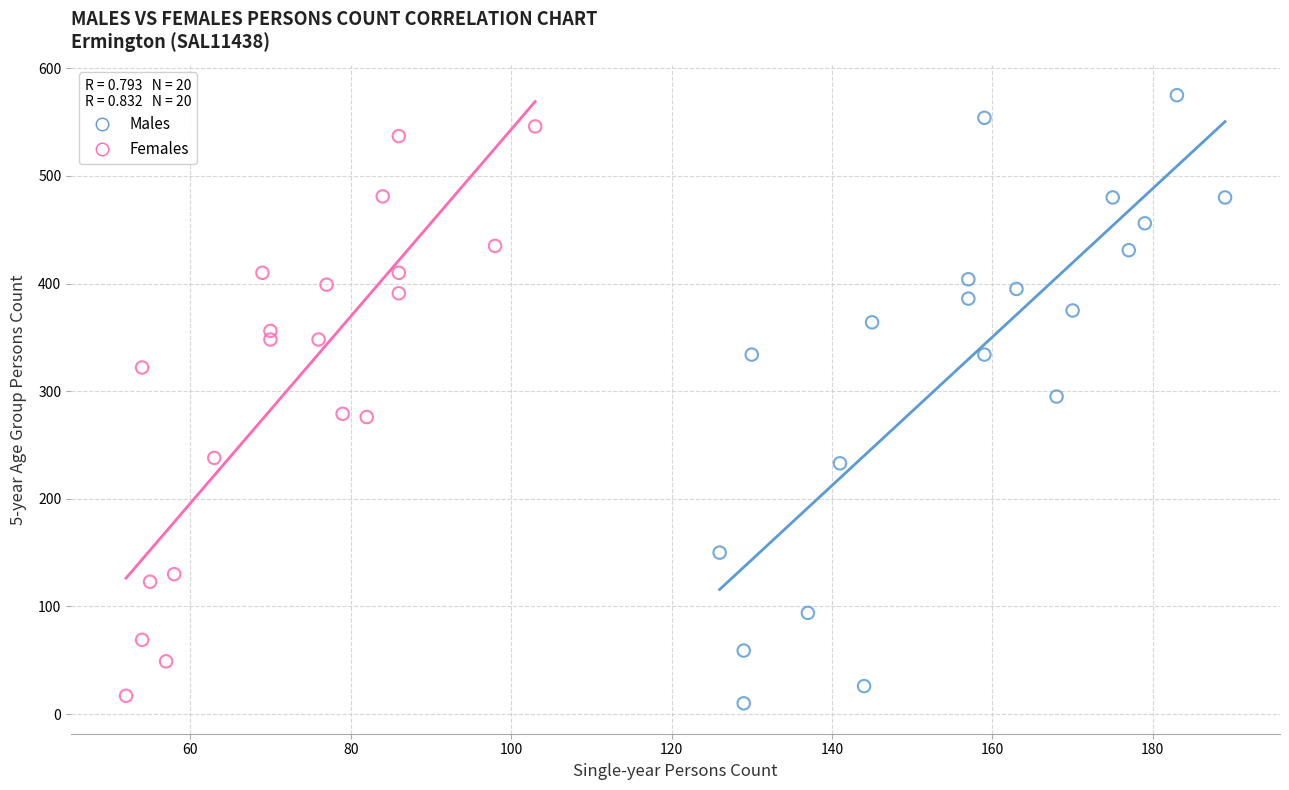

What are all the series names shown in the legend?

Males, Females